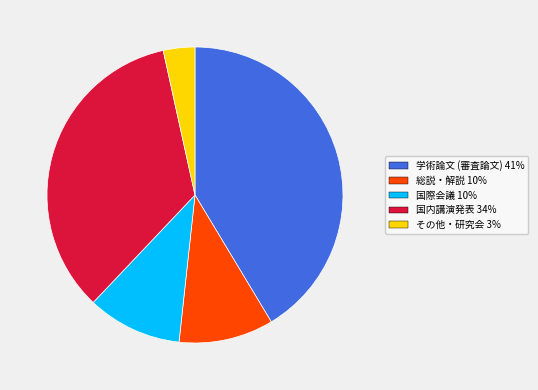

Is the sum of 総説・解説 and 学術論文 (審査論文) greater than half?

Yes